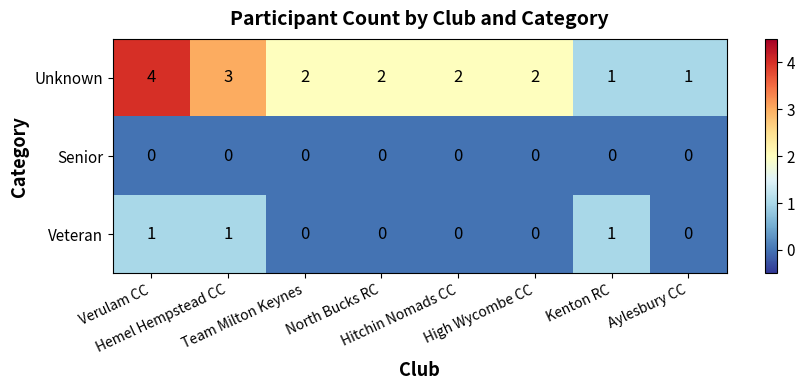

Which series has the widest spread of values?

Unknown